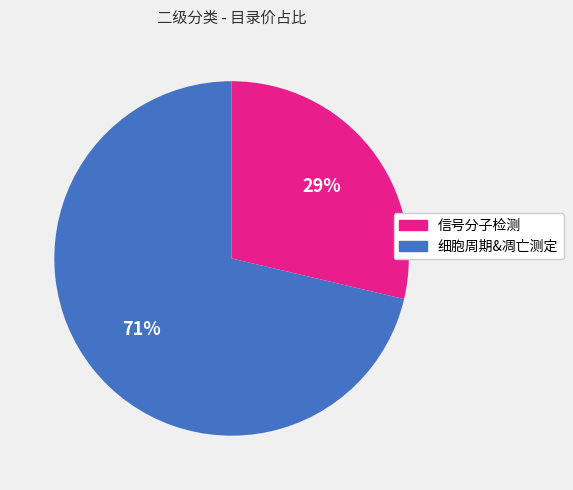

To the nearest percent, what is the average slice percentage?

50%